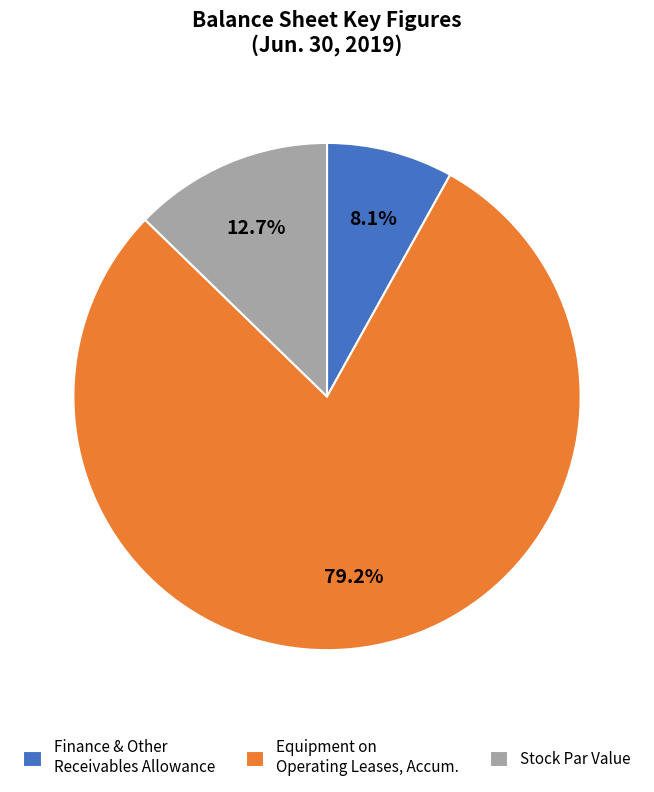

Is Stock Par Value the majority of the pie?

No